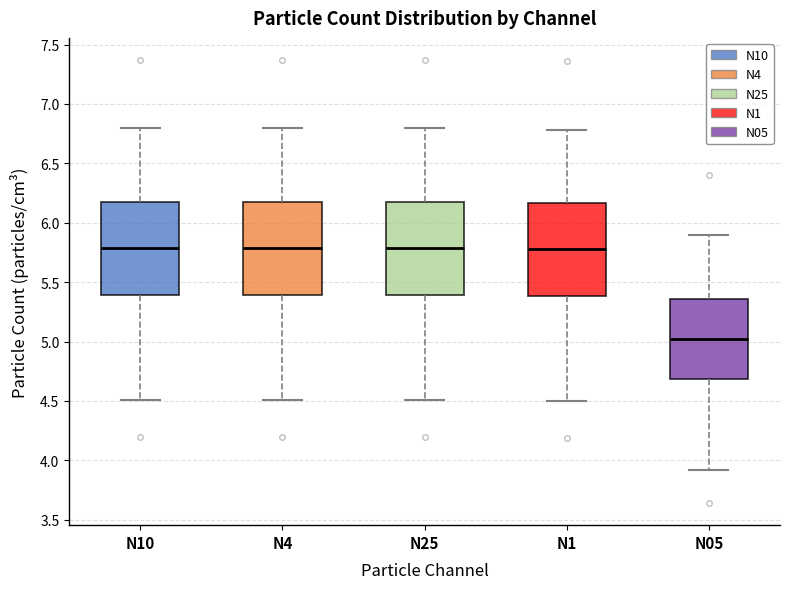

Where does the median line of the box for N25 sit on the y-axis? The values are not printed on the chart, so give them approximately, as read against the axis.

5.80